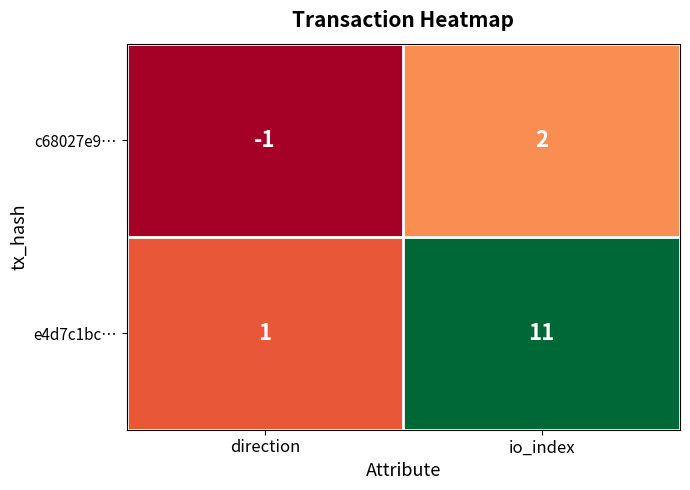

Is it true that c68027e9… equals -1 at direction?

True